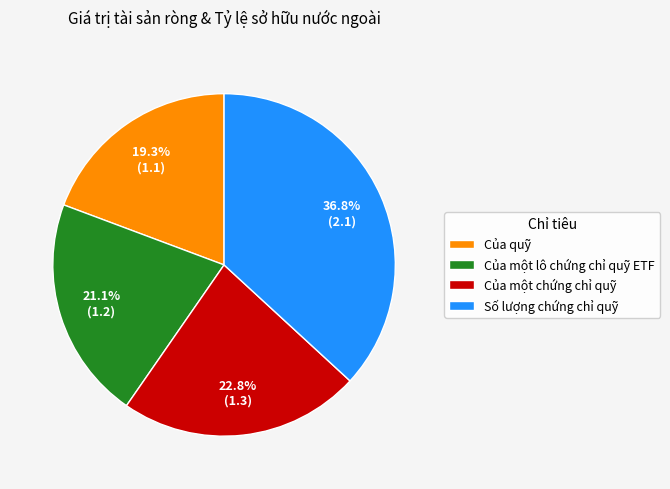

Which category has the smallest portion of the pie?

Của quỹ